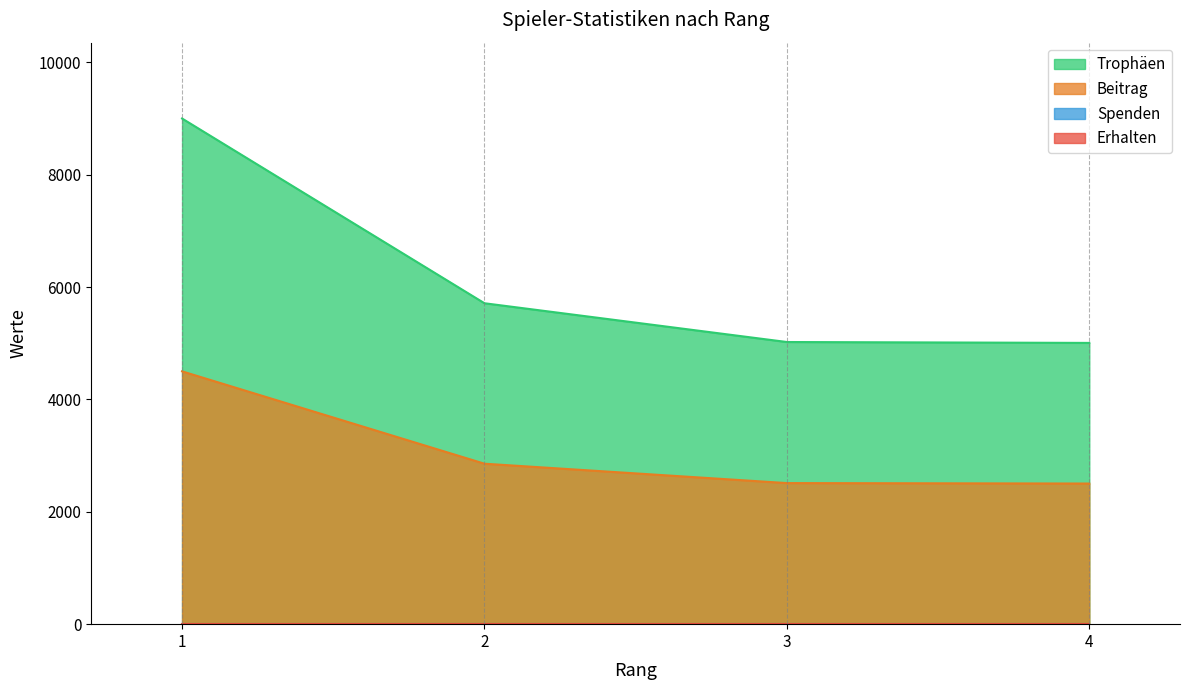

What is the sum of the Trophäen values at 1 and 4?

14006